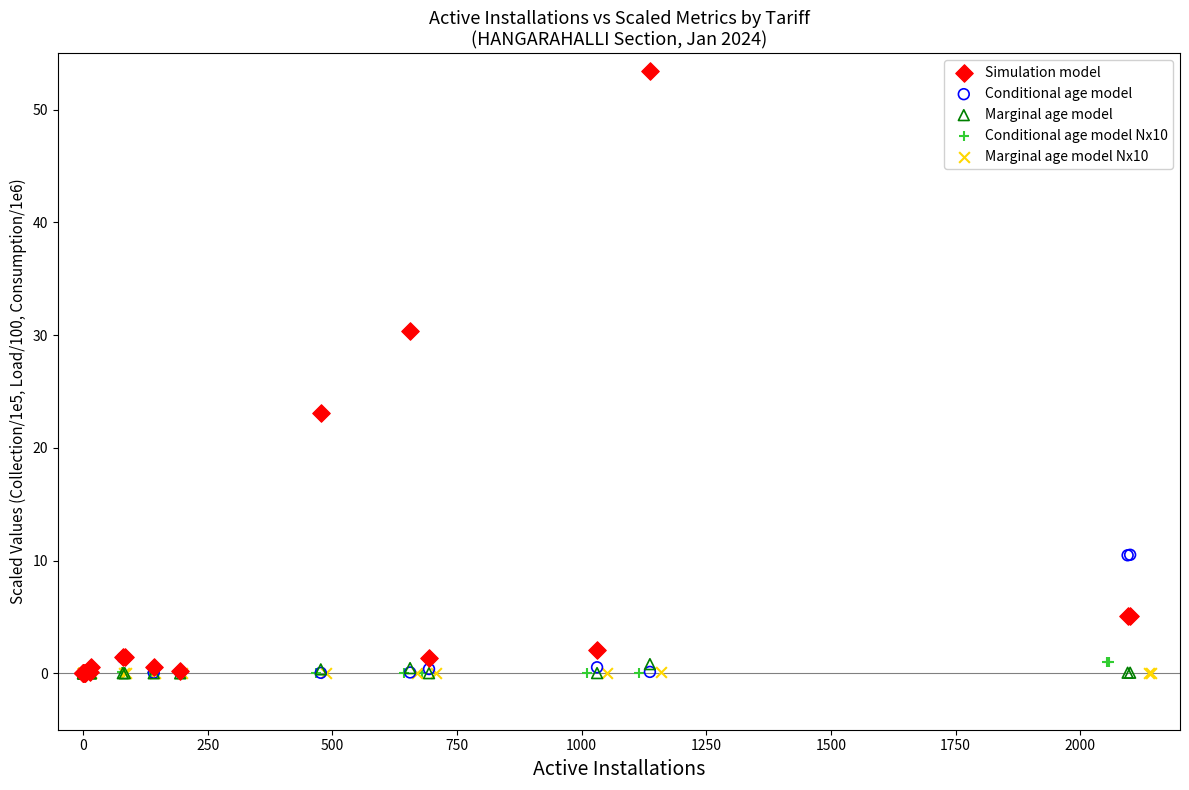

Which series has the widest spread of Y values?

Simulation model